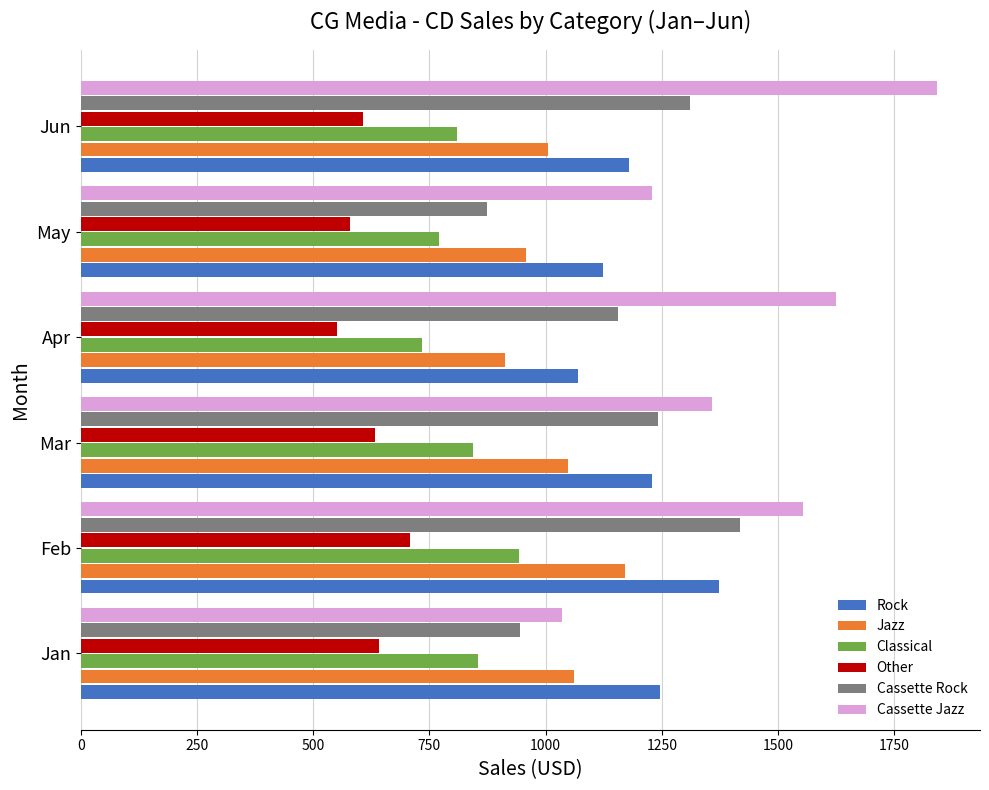

How many values in the Cassette Jazz series are below 1552?

3